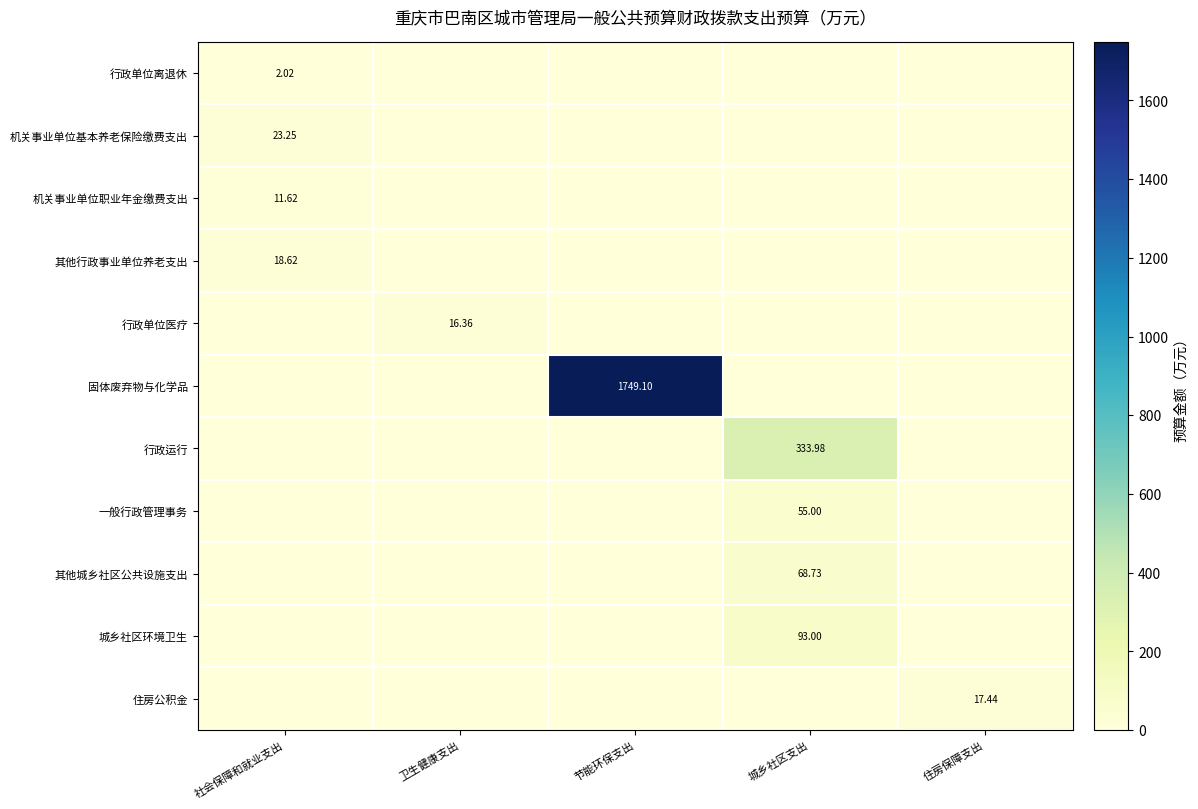

At which label does 行政单位医疗 reach its minimum?

社会保障和就业支出